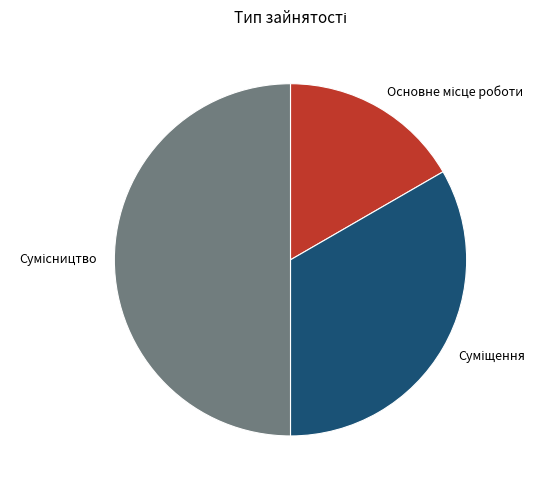

The Сумісництво slice represents 50% of the pie. True or false?

True